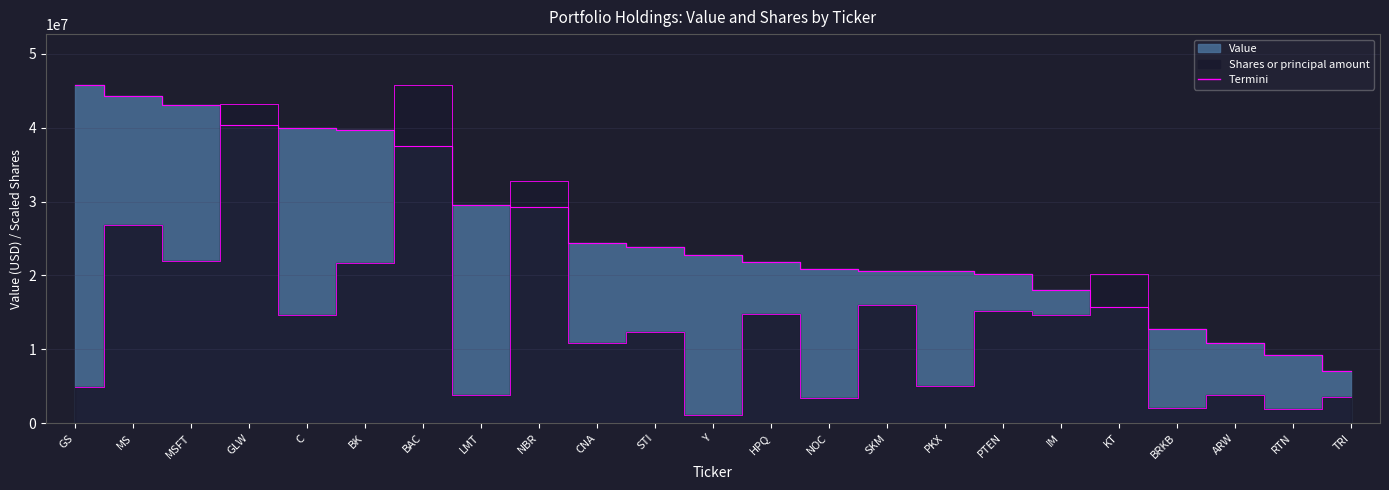

How many lines are shown in the chart?

2